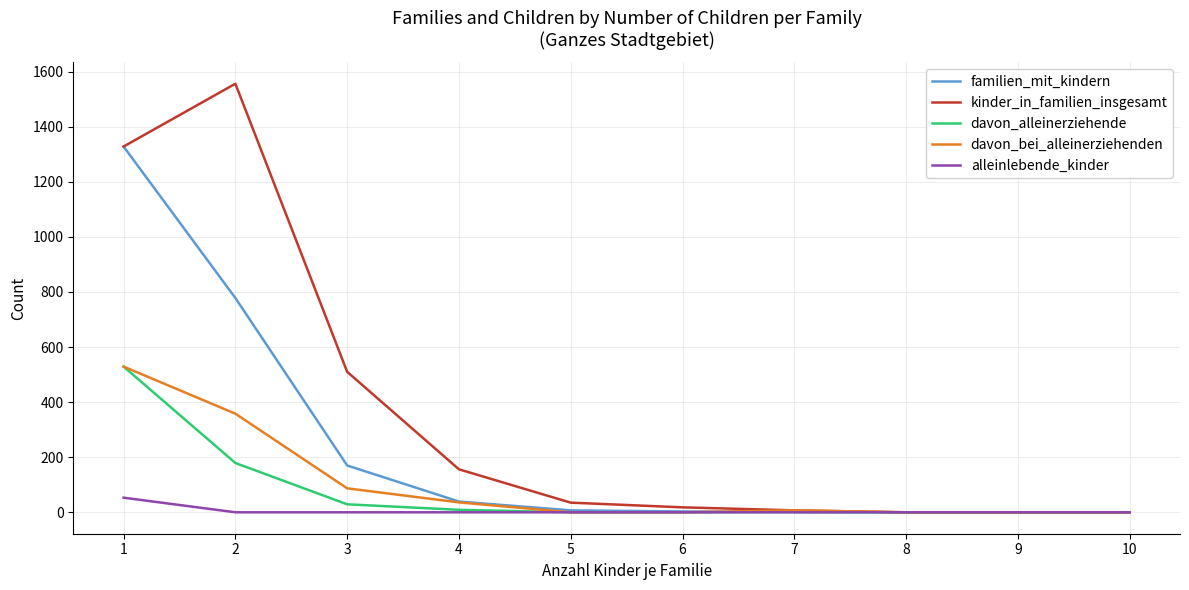

Which series has the widest spread of values?

kinder_in_familien_insgesamt